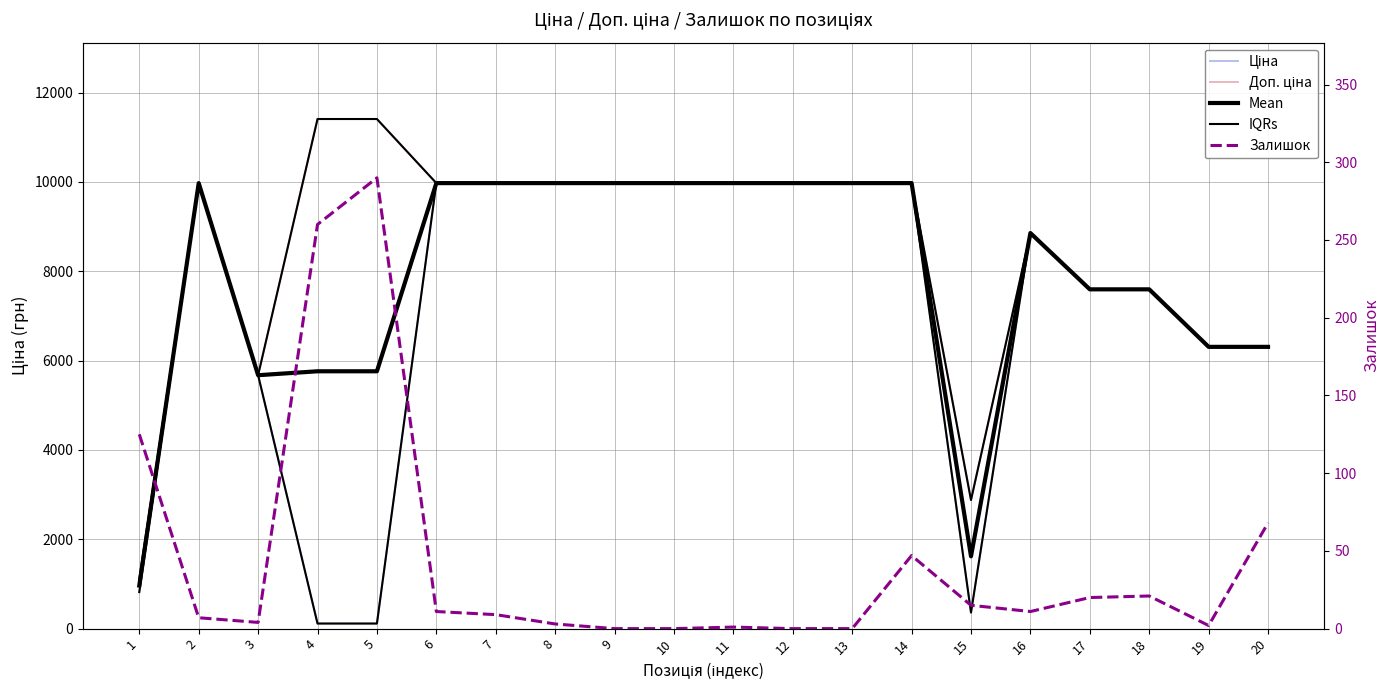

Reading left to right, extract all data points from this chart.

Ціна: 1=818.5	2=9975.0	3=5673.8	4=114.1	5=114.1	6=9975.0	7=9975.0	8=9975.0	9=9975.0	10=9975.0	11=9975.0	12=9975.0	13=9975.0	14=9975.0	15=359.9	16=8856.7	17=7596.5	18=7596.5	19=6308.8	20=6308.8
Доп. ціна: 1=1109.2	2=9975.0	3=5673.8	4=11410.0	5=11410.0	6=9975.0	7=9975.0	8=9975.0	9=9975.0	10=9975.0	11=9975.0	12=9975.0	13=9975.0	14=9975.0	15=2878.8	16=8856.7	17=7596.5	18=7596.5	19=6308.8	20=6308.8
Mean: 1=963.8	2=9975.0	3=5673.8	4=5762.1	5=5762.1	6=9975.0	7=9975.0	8=9975.0	9=9975.0	10=9975.0	11=9975.0	12=9975.0	13=9975.0	14=9975.0	15=1619.3	16=8856.7	17=7596.5	18=7596.5	19=6308.8	20=6308.8
IQRs: 1=1109.2	2=9975.0	3=5673.8	4=11410.0	5=11410.0	6=9975.0	7=9975.0	8=9975.0	9=9975.0	10=9975.0	11=9975.0	12=9975.0	13=9975.0	14=9975.0	15=2878.8	16=8856.7	17=7596.5	18=7596.5	19=6308.8	20=6308.8
Залишок: 1=125.0	2=7.0	3=4.0	4=260.0	5=290.0	6=11.0	7=9.0	8=3.0	9=0.0	10=0.0	11=1.0	12=0.0	13=0.0	14=47.0	15=15.0	16=11.0	17=20.0	18=21.0	19=2.0	20=68.0